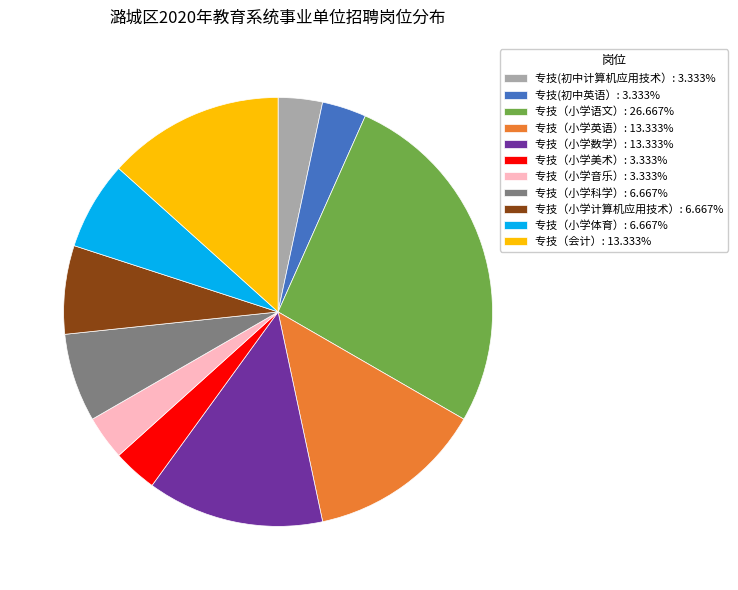

Approximately how many times larger is the value at 专技（小学音乐） compared to 专技(初中计算机应用技术）?

1.0